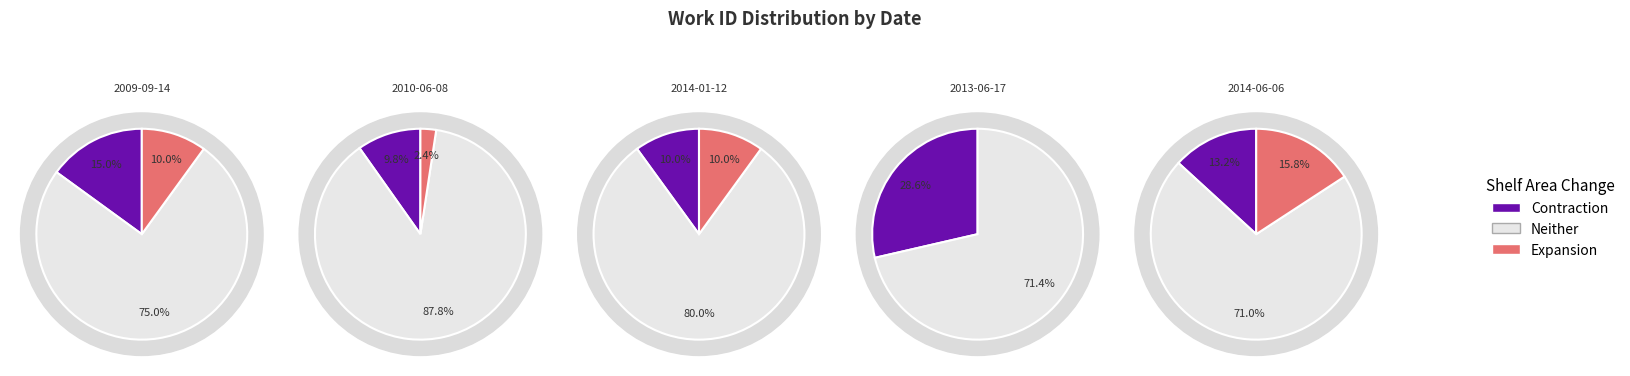

Is it true that 2014-06-06 is 23% of the pie?

True